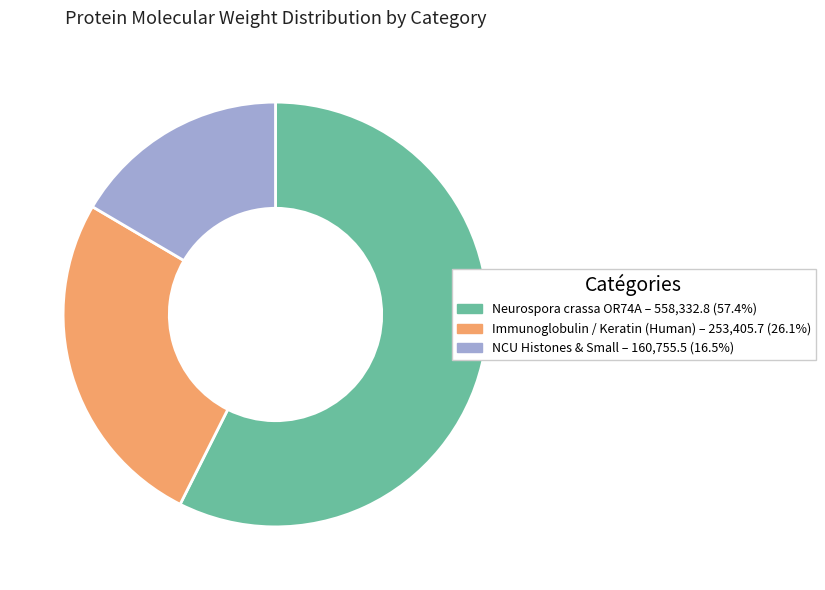

Is there a majority slice in this chart?

Yes